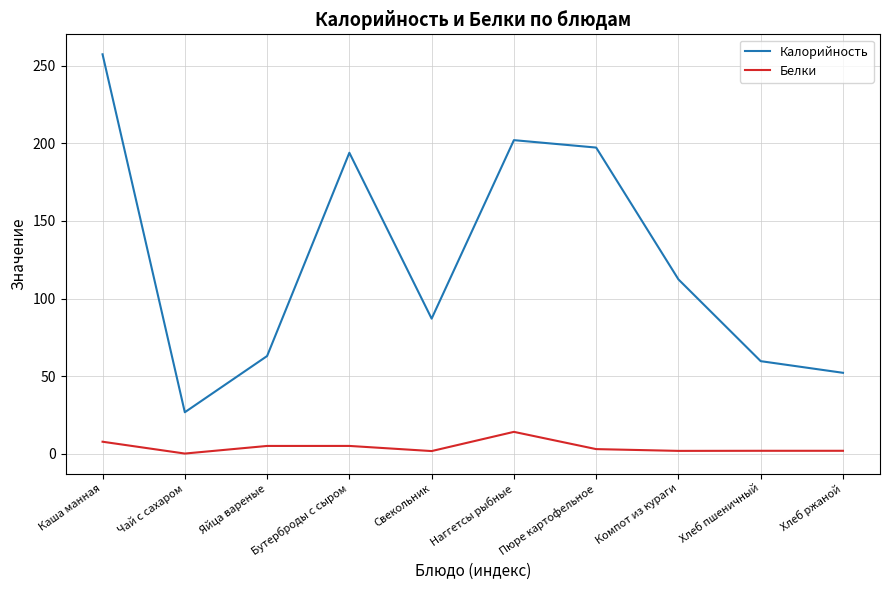

True or false: Белки and Калорийность intersect in this chart.

False